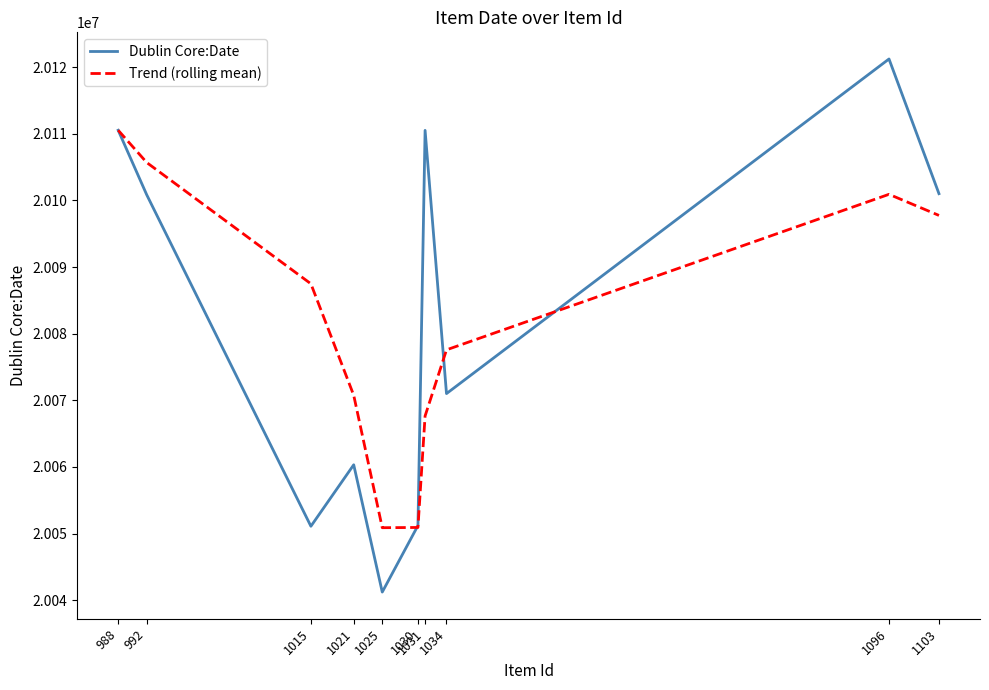

Between 992 and 1030, which series saw the biggest shift?

Trend (rolling mean)